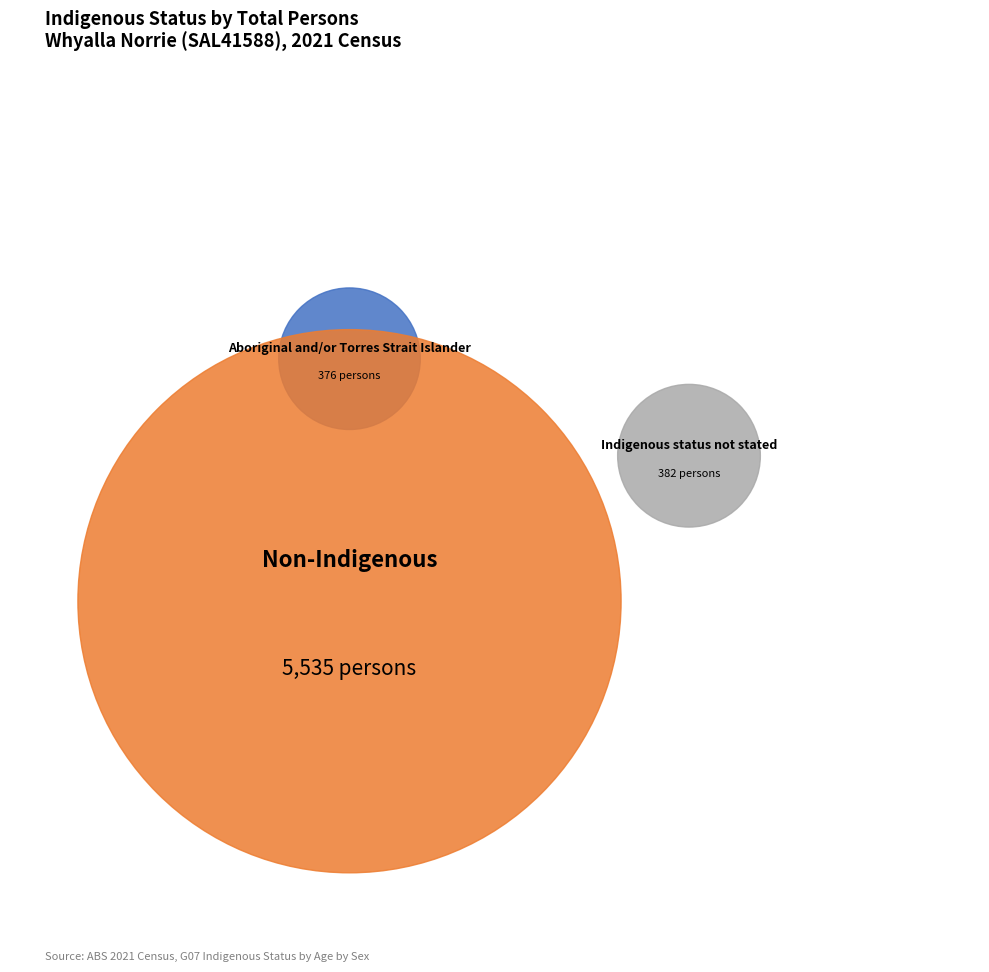

Rank the categories by value from lowest to highest.

Aboriginal and/or Torres Strait Islander, Indigenous status not stated, Non-Indigenous